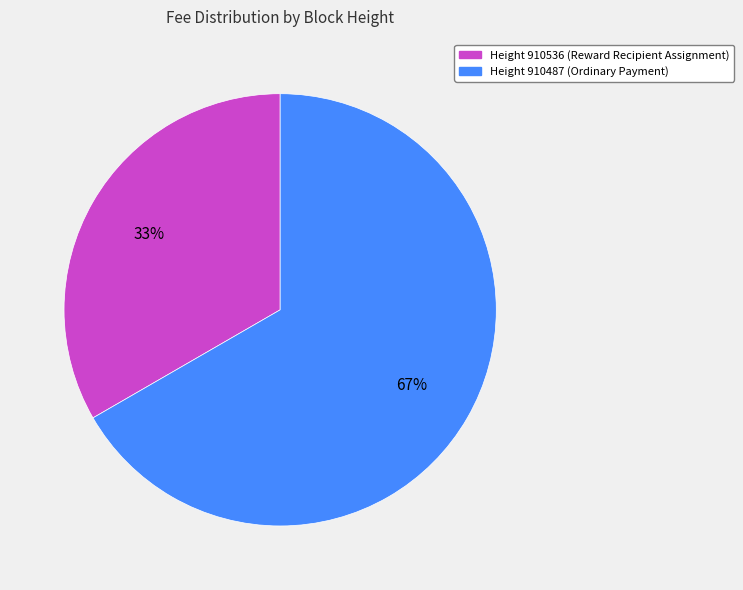

Is there a majority slice in this chart?

Yes